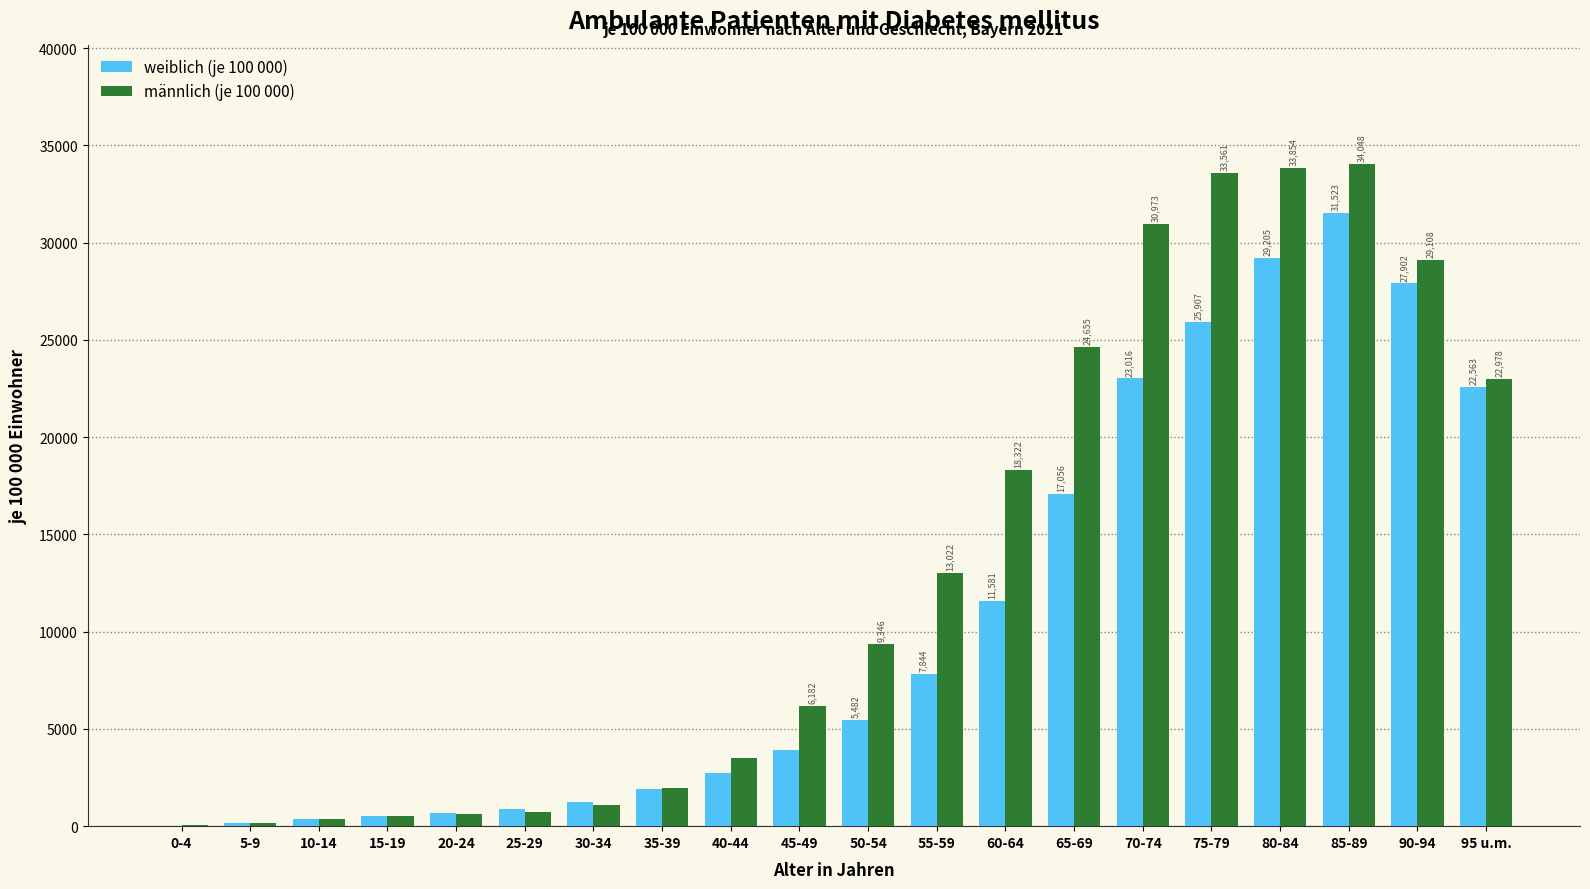

Which series has the largest total across all categories?

männlich (je 100 000)